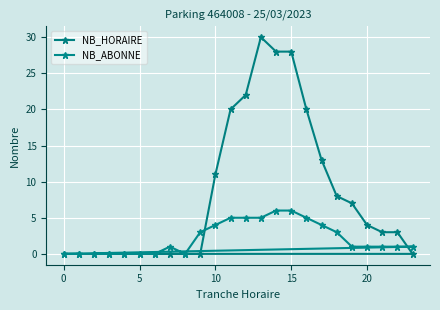

Is the value of NB_ABONNE at 0 greater than the value of NB_HORAIRE at 11?

No